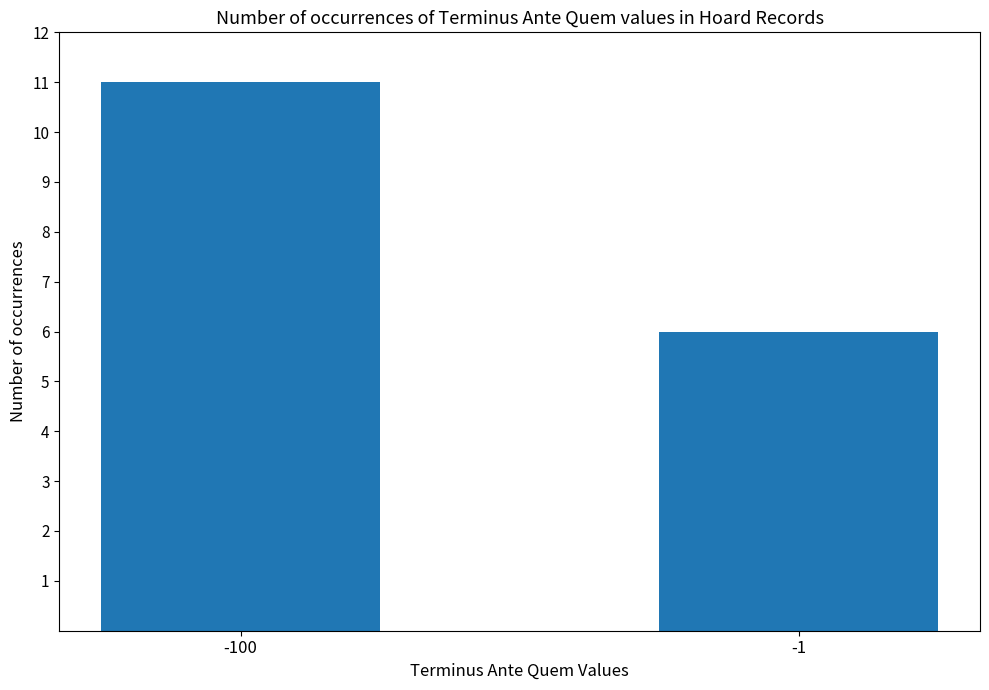

Which has a higher value, -1 or -100?

-100